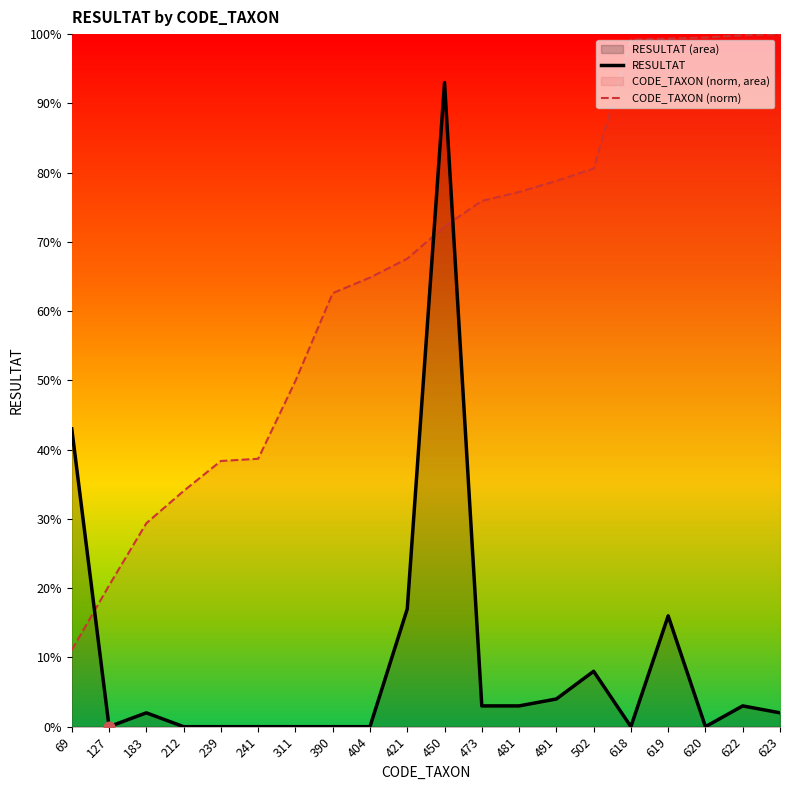

At which category is the sum across all series the highest?

450